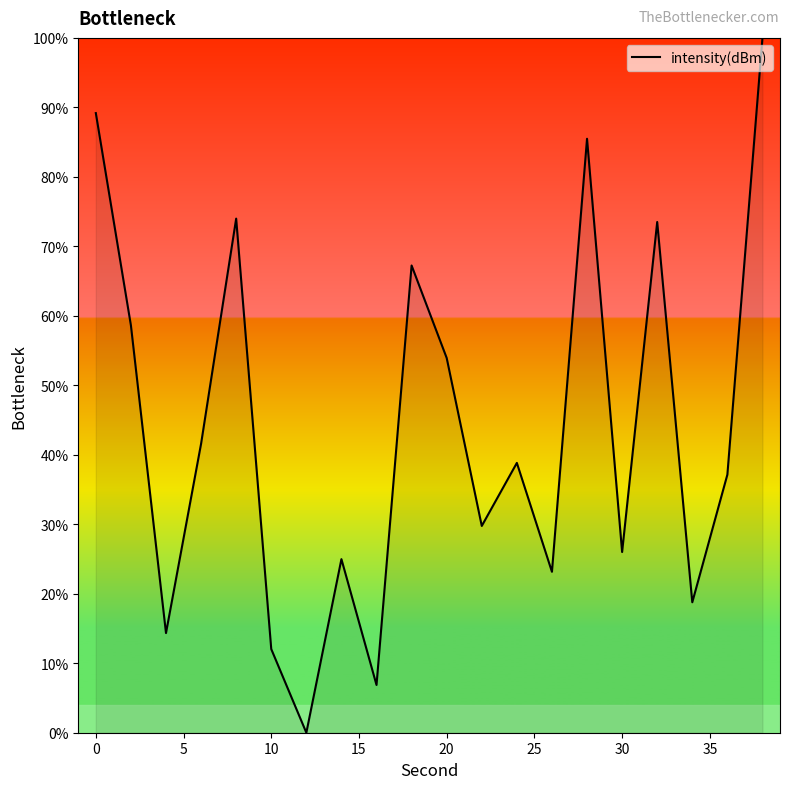

Does the chart display data point markers on the line(s)?

No